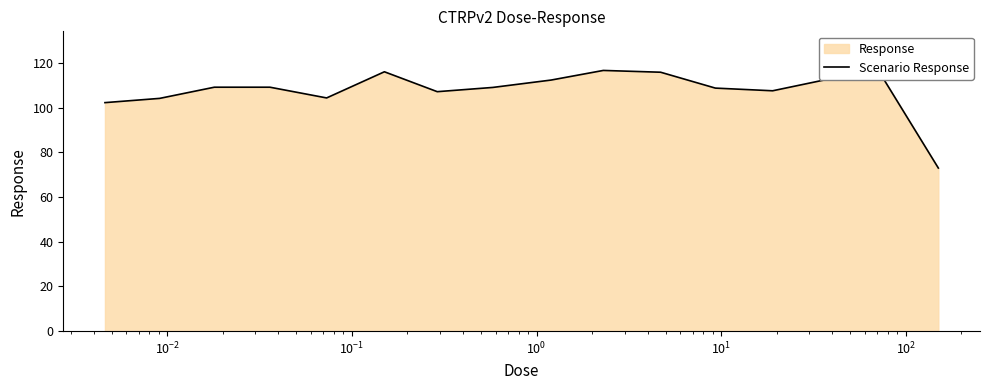

What is the minimum value shown in the chart?

72.9